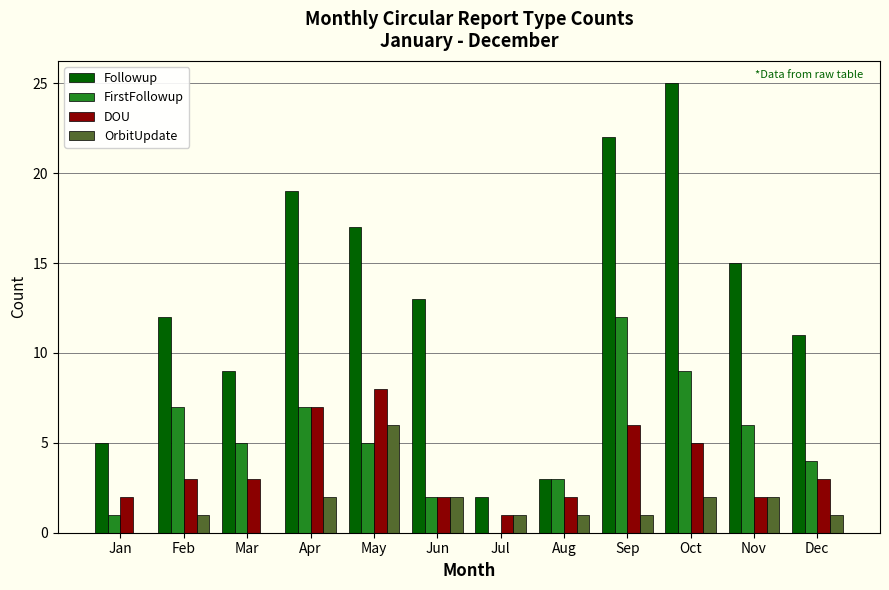

Does the chart contain stacked bars?

No